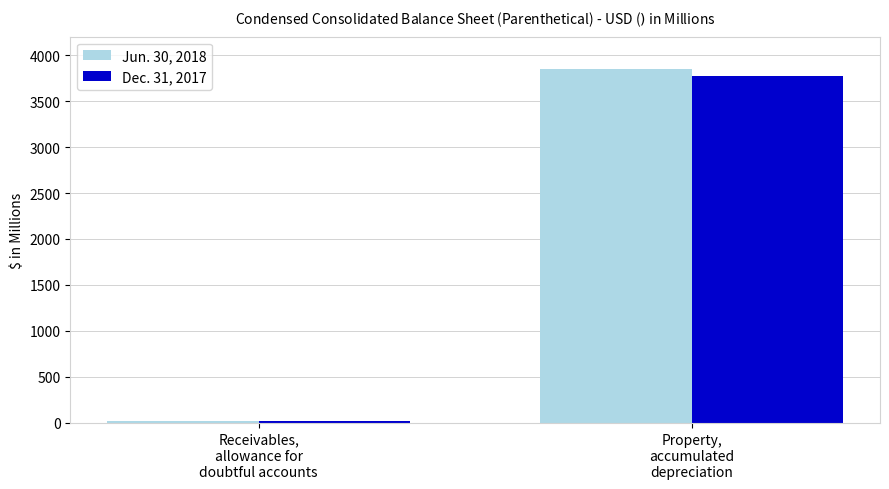

The value of Jun. 30, 2018 at Property,
accumulated
depreciation is 2535. True or false?

False